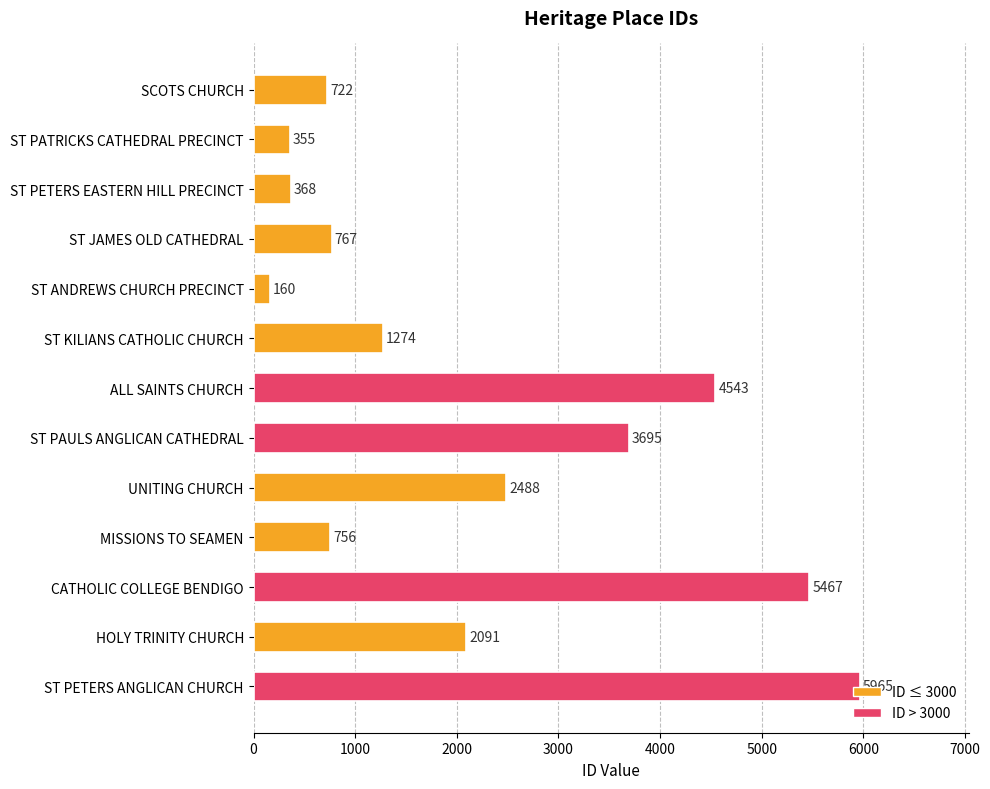

What is the value of the 8th bar from the top?

3695